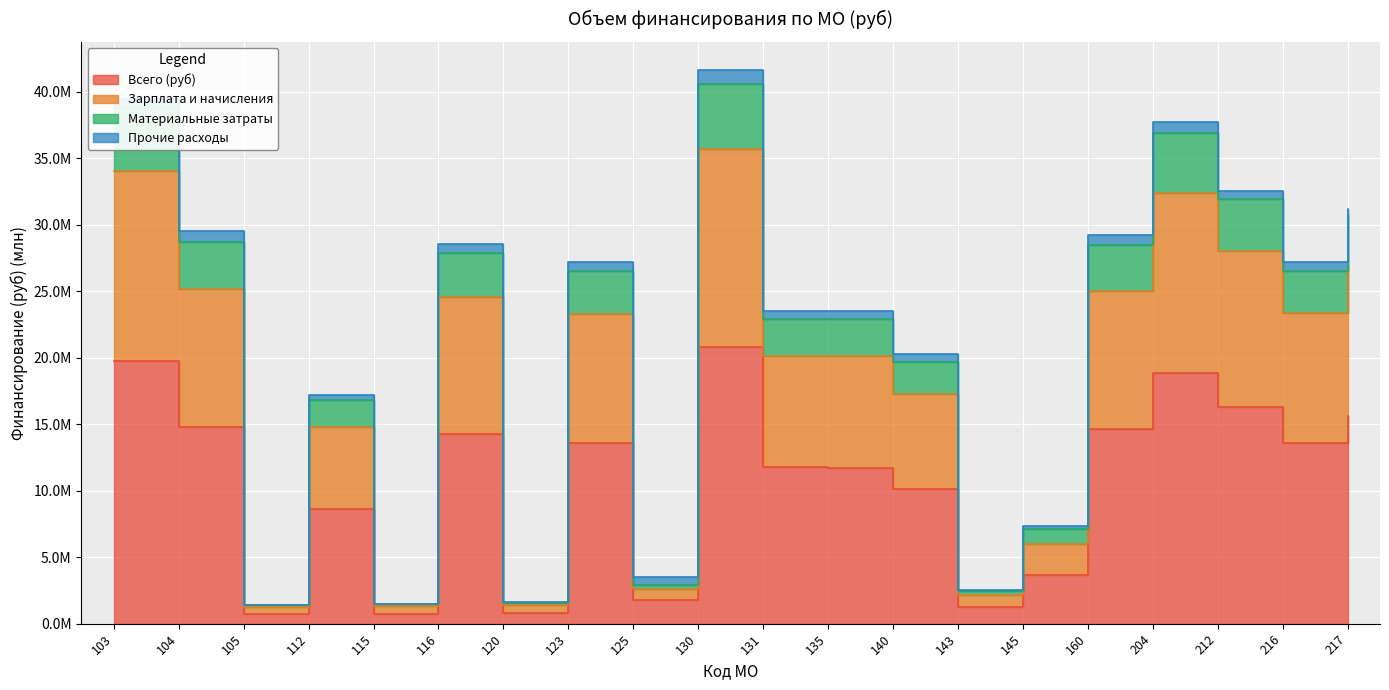

What is the sum of the Зарплата и начисления values at 145 and 135?

26.1